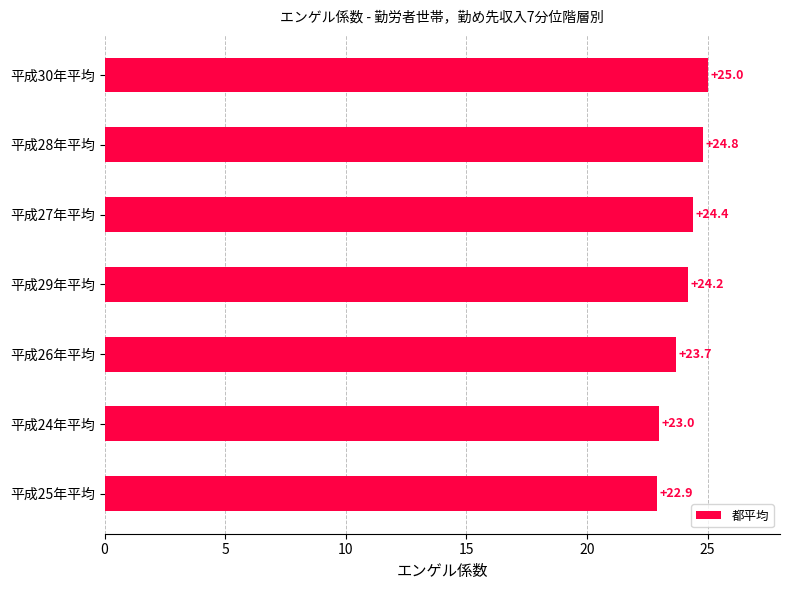

How many data points are above 24?

4